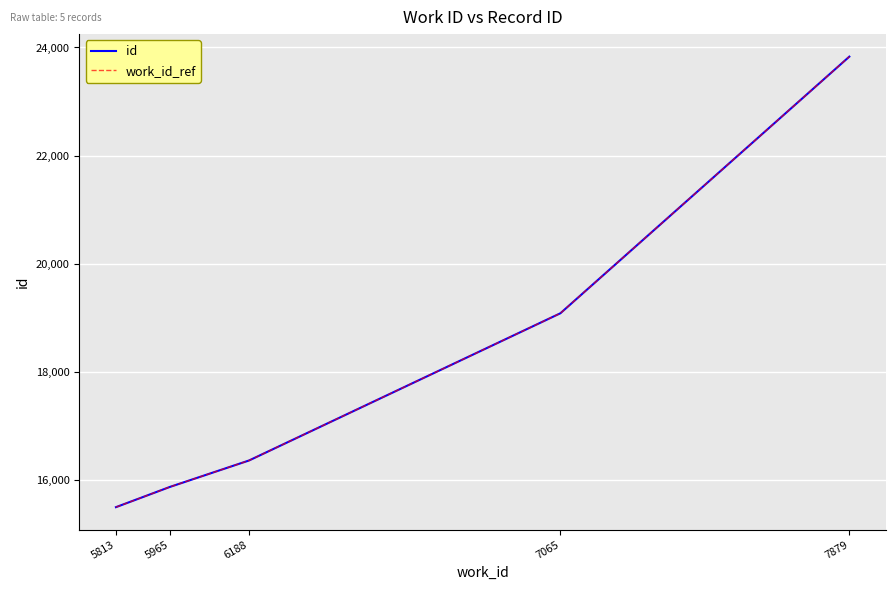

Which has a higher value, 6188 or 5813?

6188